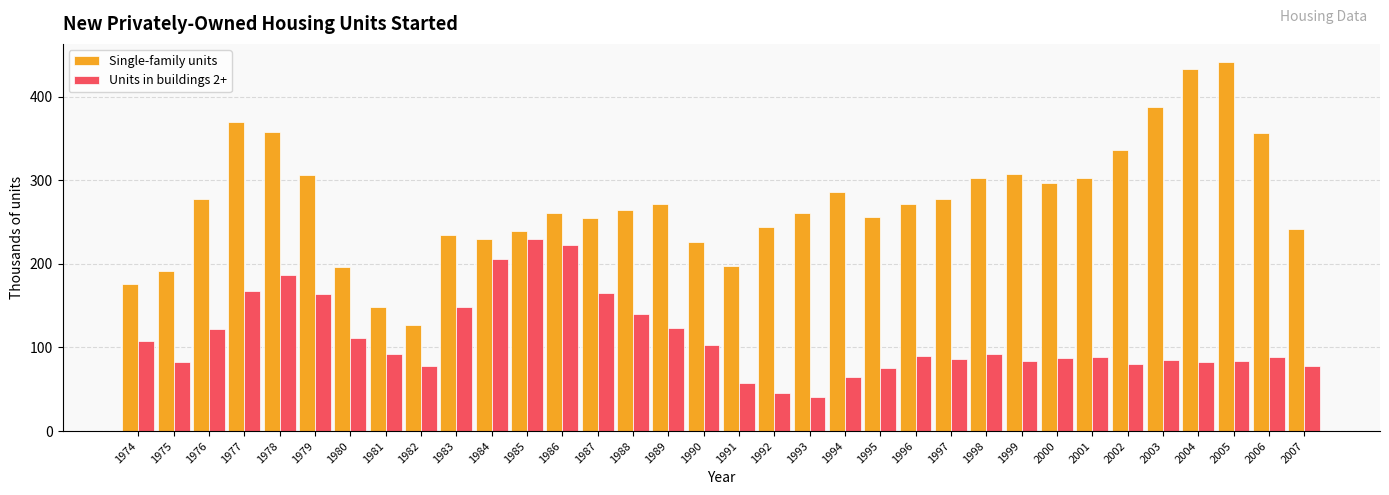

True or false: Single-family units has a value of 358 at 1978.

True